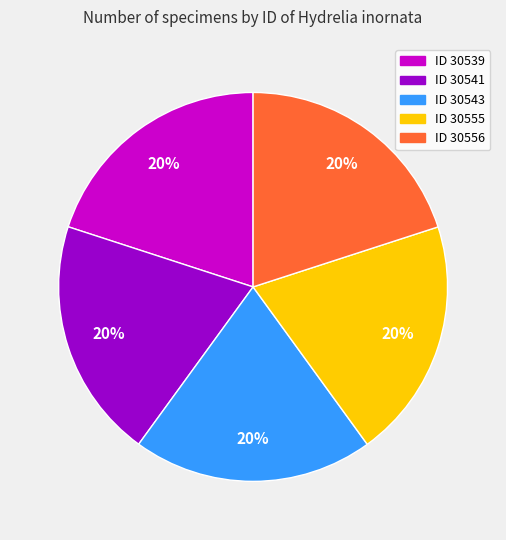

To the nearest percent, what is the average slice percentage?

20%